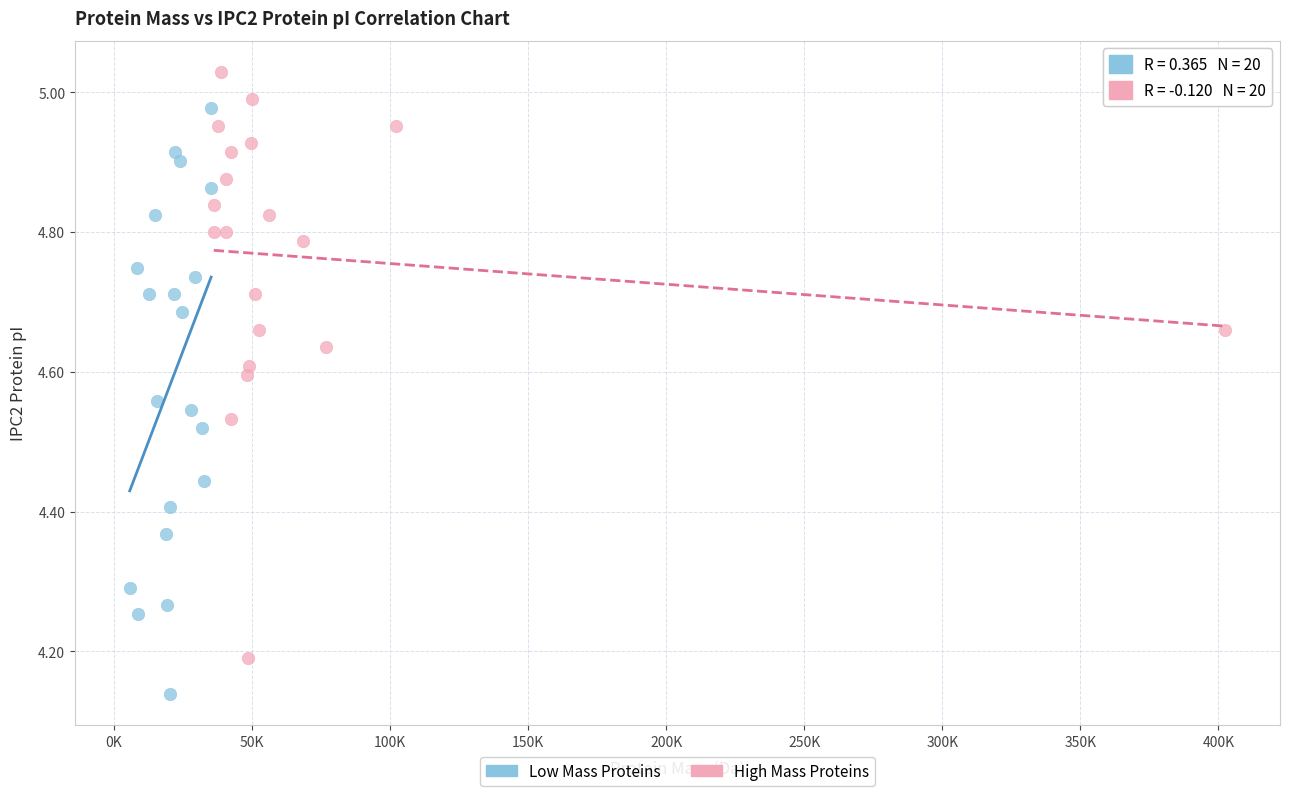

Which series reaches the minimum Y coordinate?

Low Mass Proteins